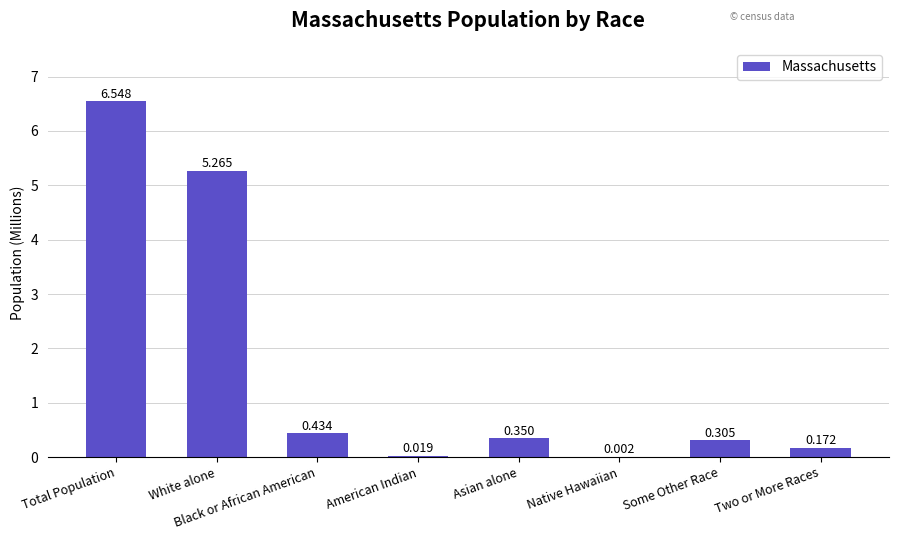

Which has a higher value, Total Population or American Indian?

Total Population